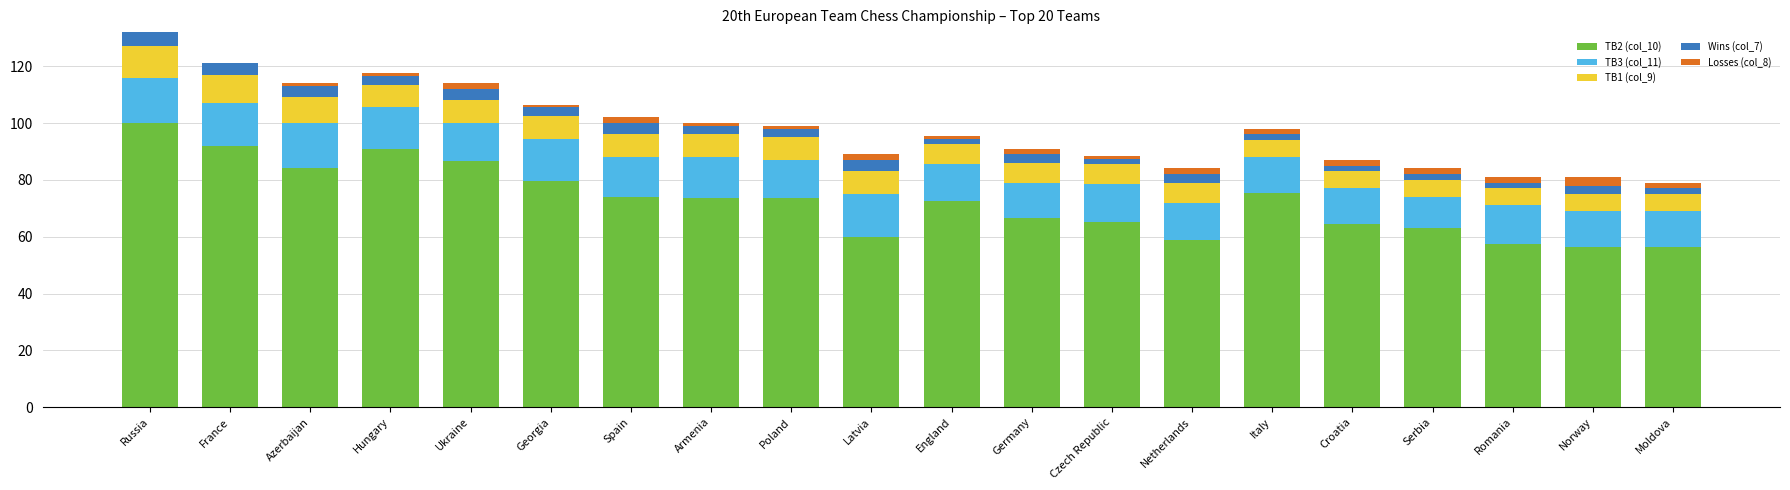

True or false: TB2 (col_10) has a value of 38.5 at Spain.

False